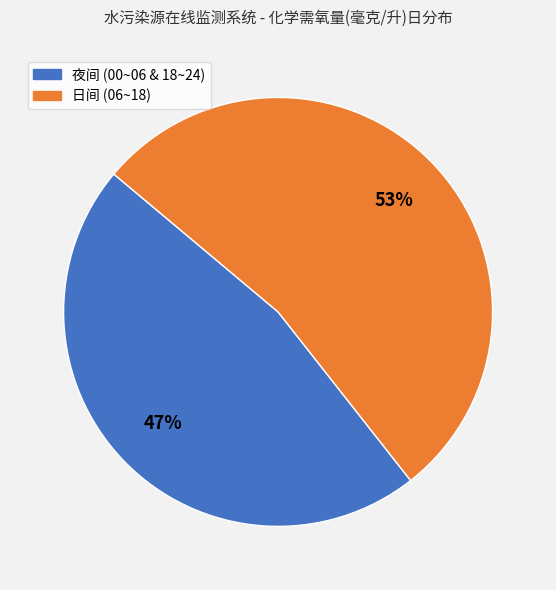

To the nearest percent, what is the average slice percentage?

50%